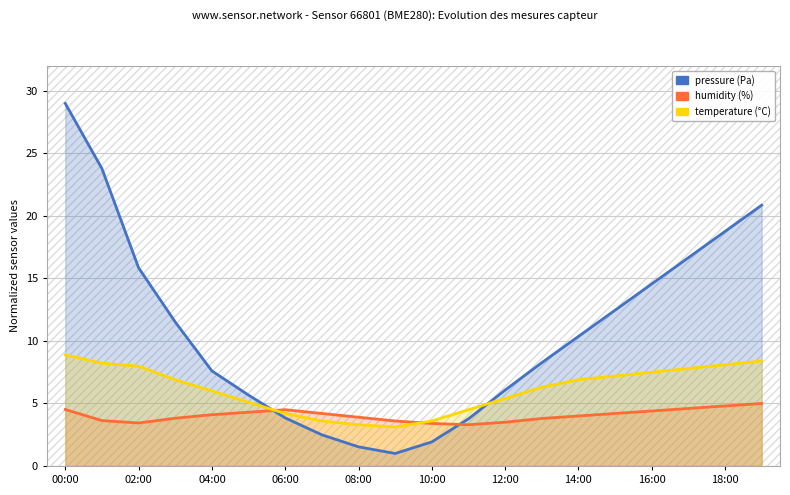

Reading left to right, what are all the values shown in this chart?

pressure: 29.0	23.8	15.9	11.5	7.6	5.7	3.8	2.5	1.5	1.0	1.9	3.8	6.1	8.3	10.4	12.5	14.6	16.7	18.8	20.9
humidity: 4.5	3.6	3.4	3.8	4.1	4.3	4.5	4.2	3.9	3.6	3.4	3.3	3.5	3.8	4.0	4.2	4.4	4.6	4.8	5.0
temperature: 8.9	8.2	8.0	6.9	6.0	5.1	4.2	3.6	3.3	3.1	3.6	4.5	5.4	6.3	6.9	7.2	7.5	7.8	8.1	8.4